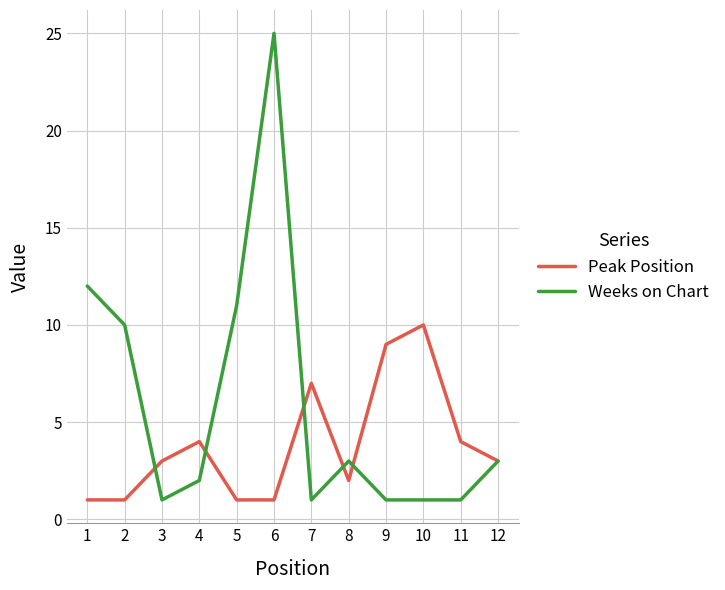

What is the greatest value displayed?

25